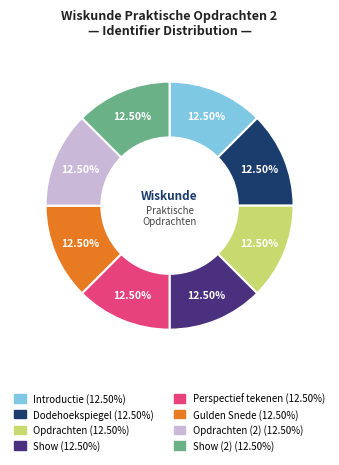

To the nearest percent, what is the average slice percentage?

12%